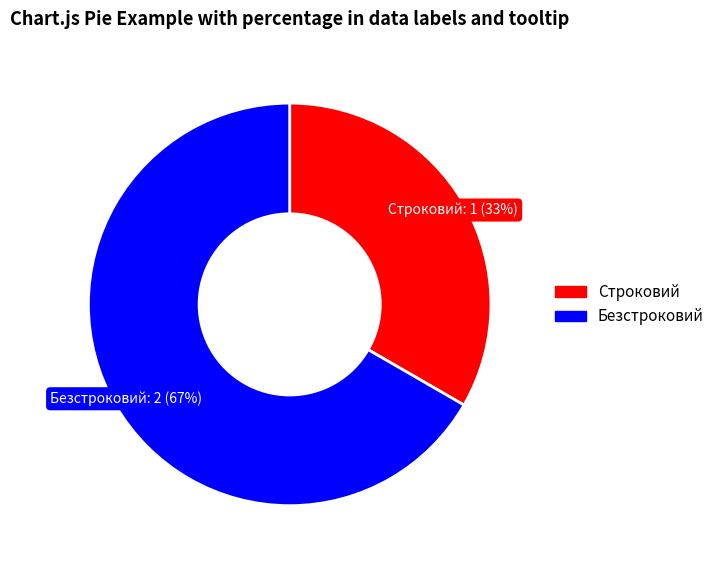

How many slices are in this pie chart?

2